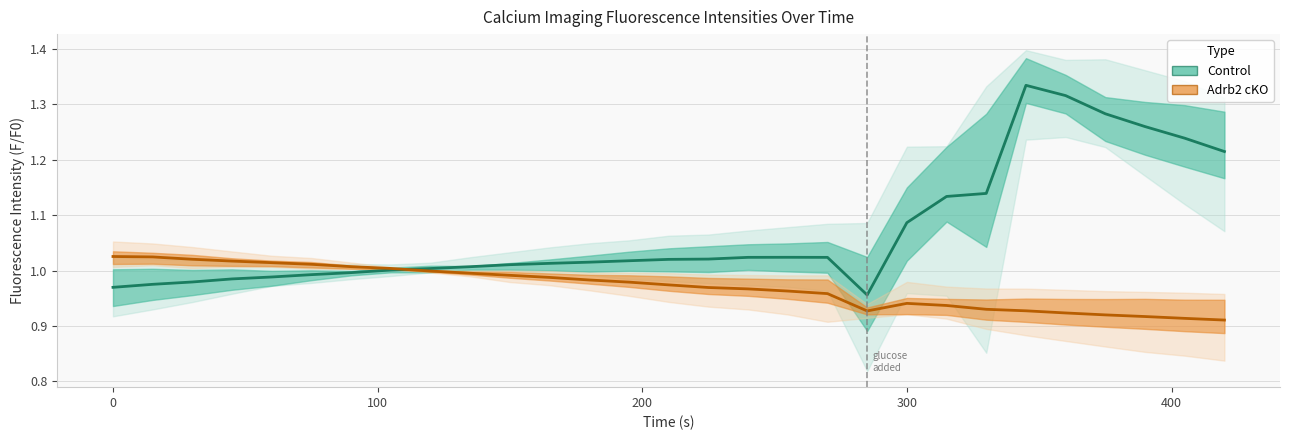

True or false: Adrb2 cKO mean has a value of 1.7 at 10.

False